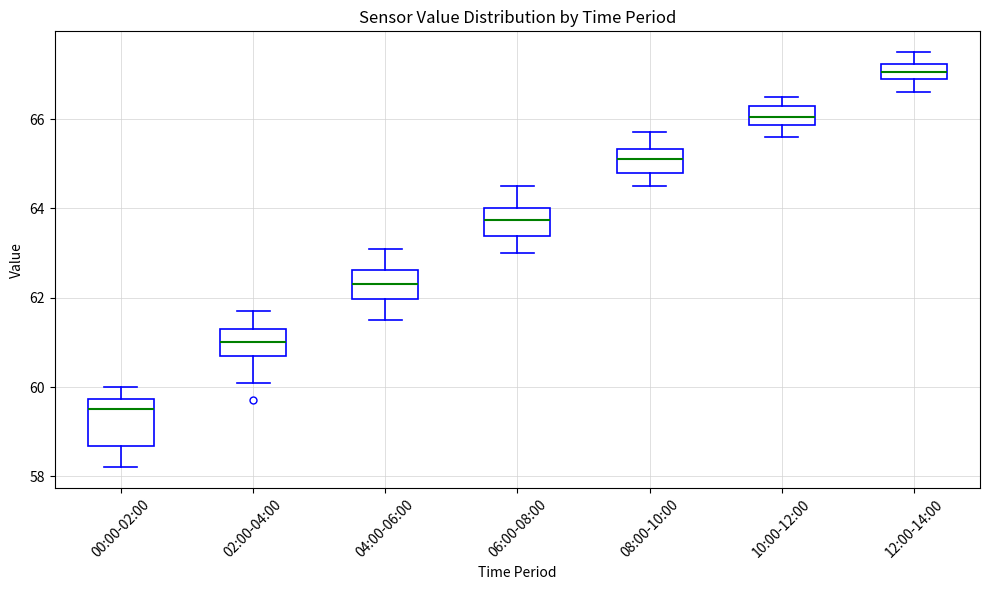

Reading left to right, read every box against the y-axis: the position of its median line, the range the box covers, and the ends of its whiskers. The values are not printed on the chart, so give them approximately, as read against the axis.

00:00-02:00: median 59.6, box 58.6 to 59.8, whiskers 58.2 to 60.0
02:00-04:00: median 61.0, box 60.8 to 61.4, whiskers 60.2 to 61.8
04:00-06:00: median 62.4, box 62.0 to 62.6, whiskers 61.6 to 63.2
06:00-08:00: median 63.8, box 63.4 to 64.0, whiskers 63.0 to 64.6
08:00-10:00: median 65.2, box 64.8 to 65.4, whiskers 64.6 to 65.8
10:00-12:00: median 66.0, box 65.8 to 66.4, whiskers 65.6 to 66.6
12:00-14:00: median 67.0 (inside the box), box 67.0 to 67.2, whiskers 66.6 to 67.6